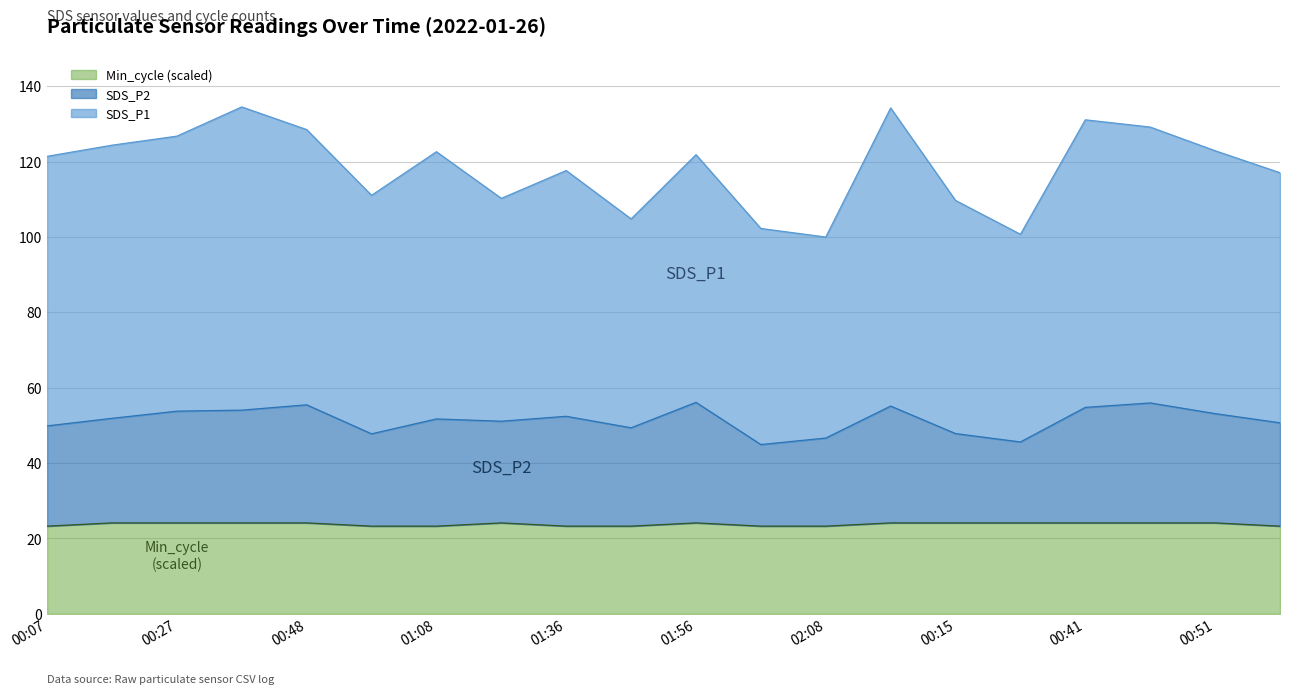

Count the number of categories in the chart.

20